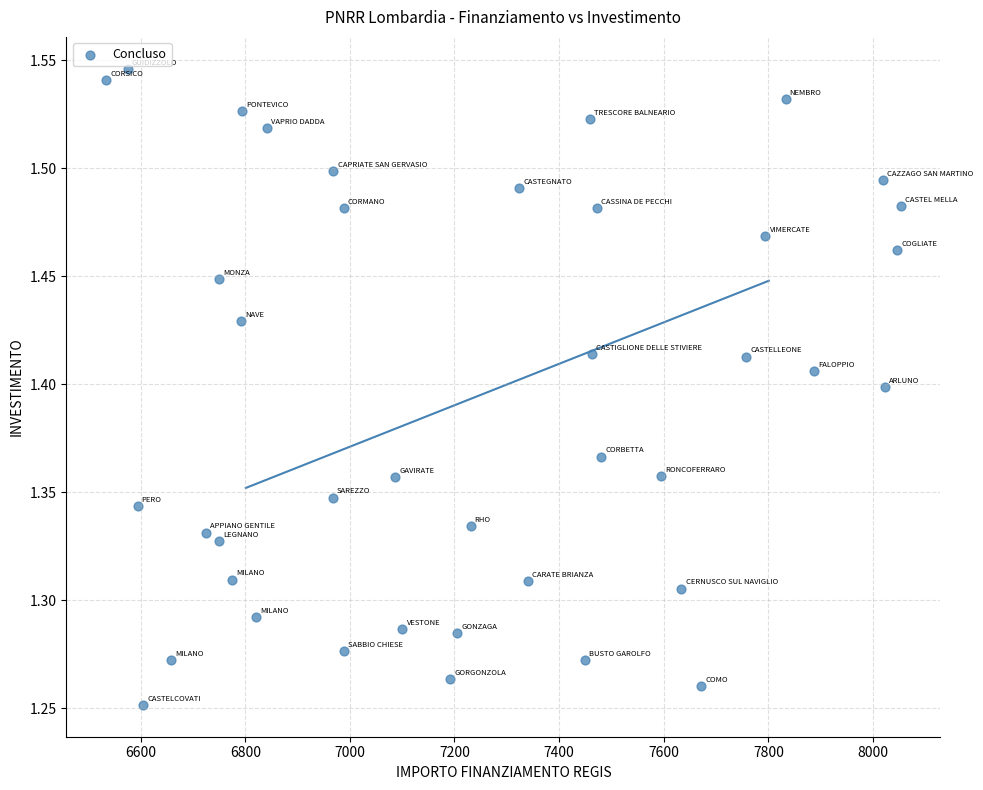

What is the range of Y values (max minus min)?

0.3